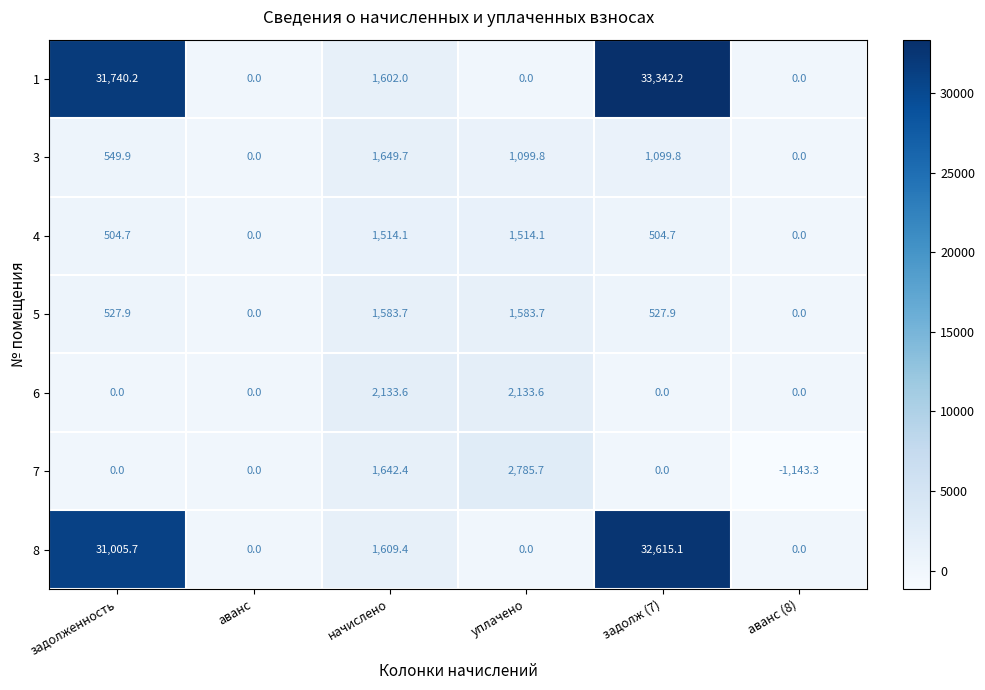

At how many categories does at least one series exceed 32657?

1